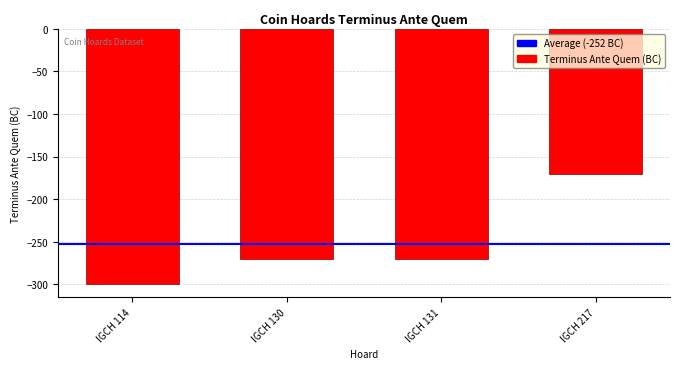

Does the chart contain any negative values?

Yes